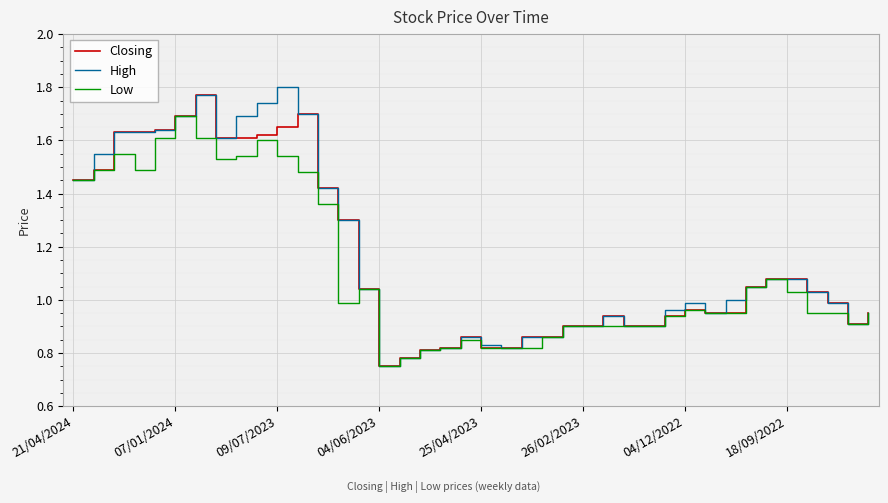

List the series in order of their overall mean, highest first.

High, Closing, Low